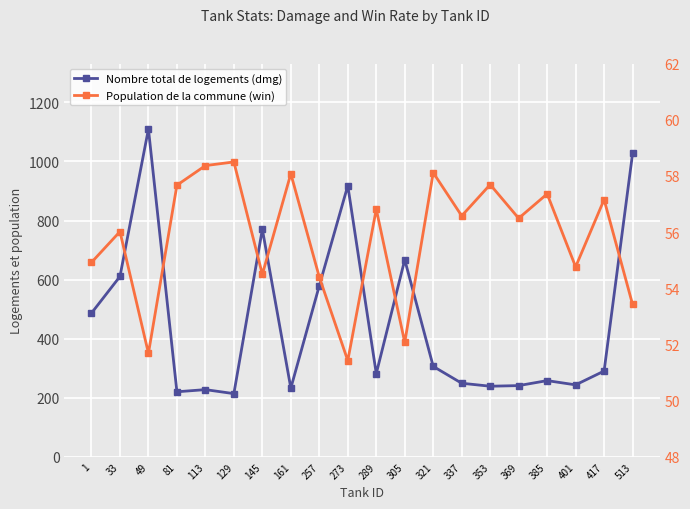

What is the average value of the Nombre total de logements (dmg) series?

458.7